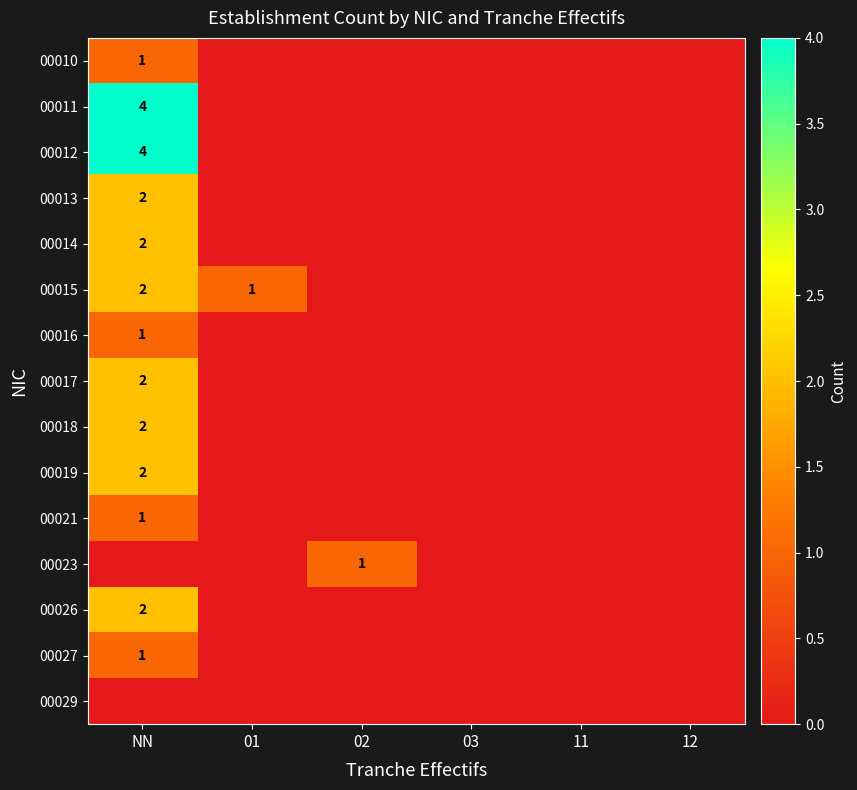

Count the number of data series in this chart.

15